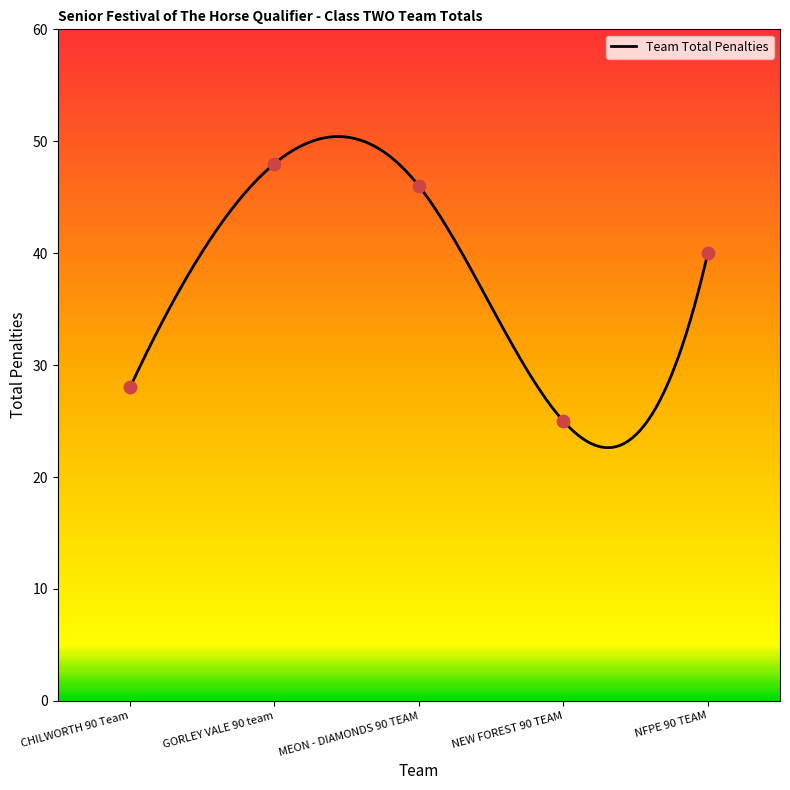

What is the change in value from CHILWORTH 90 Team to GORLEY VALE 90 team?

+20